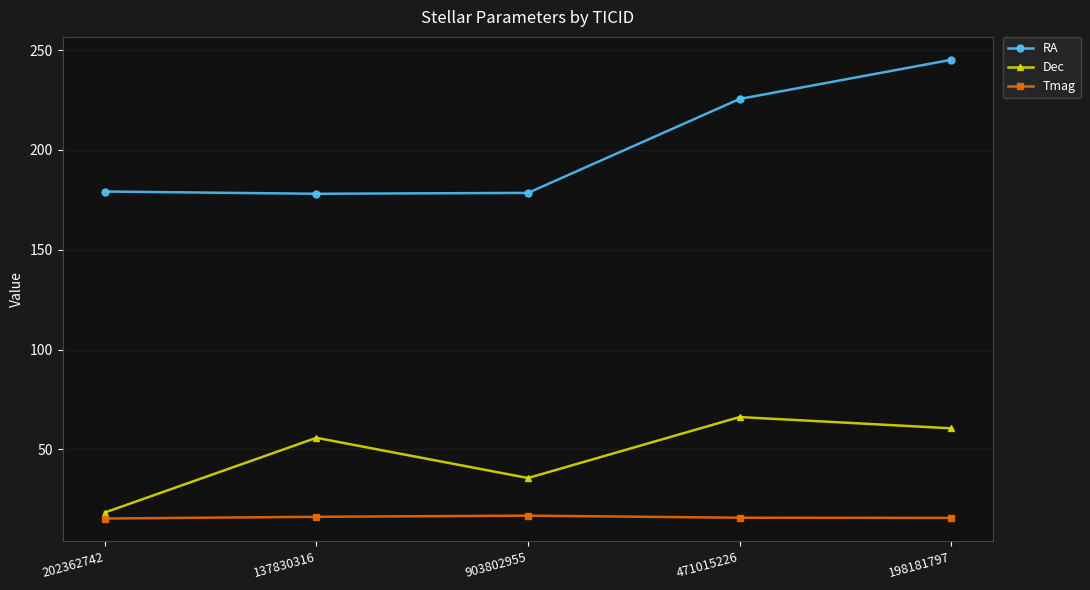

What is the total value across all series at 198181797?

321.4